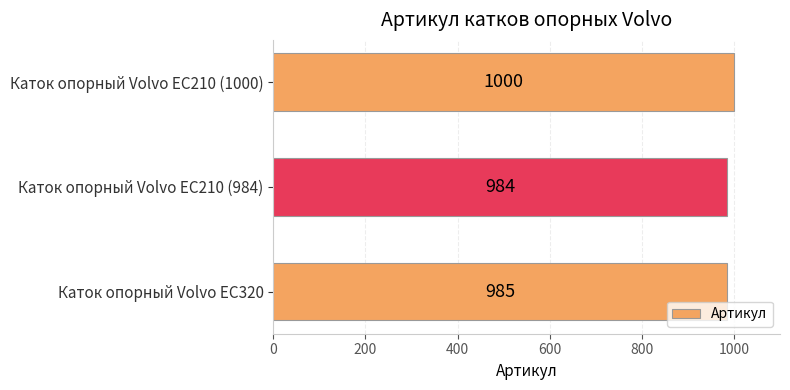

The value at Каток опорный Volvo EC210 (1000) is 1375. True or false?

False